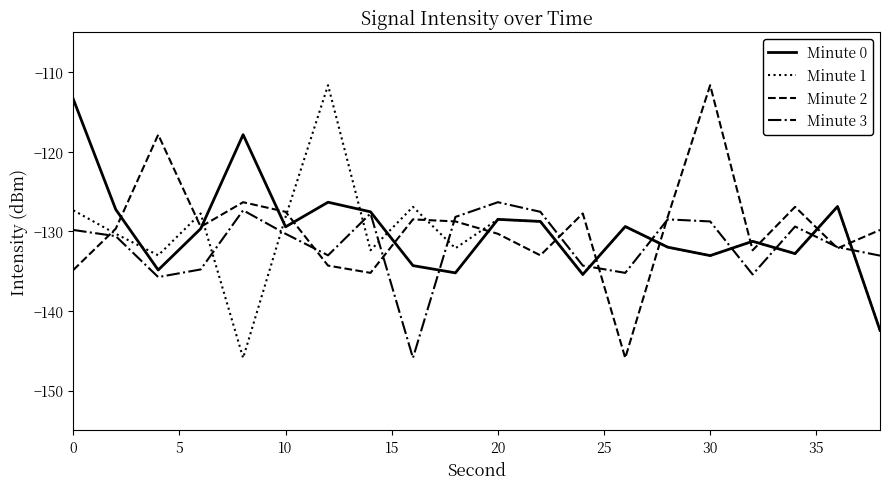

What are all the series names shown in the legend?

Minute 0, Minute 1, Minute 2, Minute 3